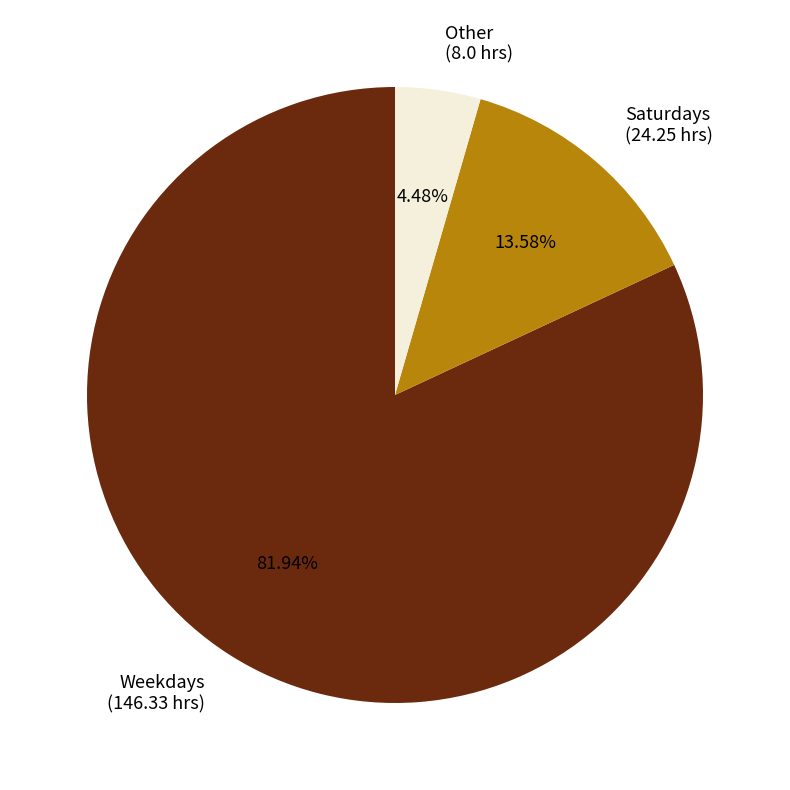

Which slice is the smallest?

Other (8.0 hrs)